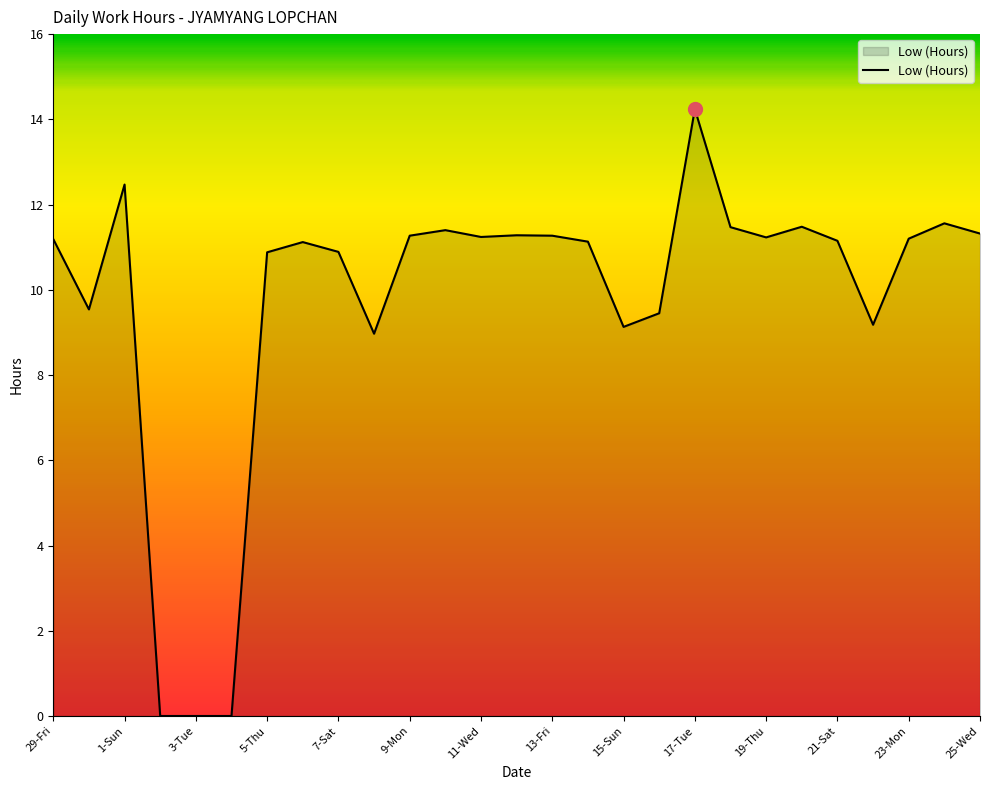

How many lines are shown in the chart?

1